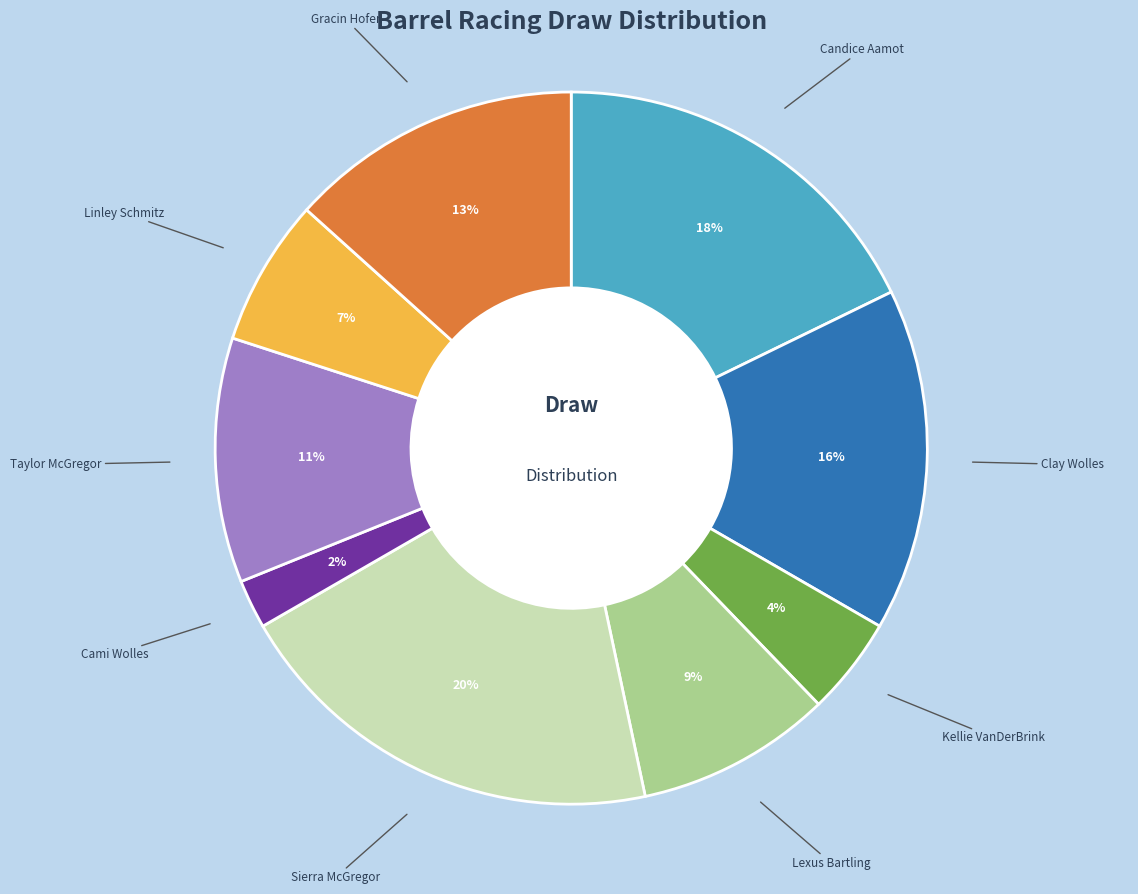

To the nearest percent, what is the average slice percentage?

11%